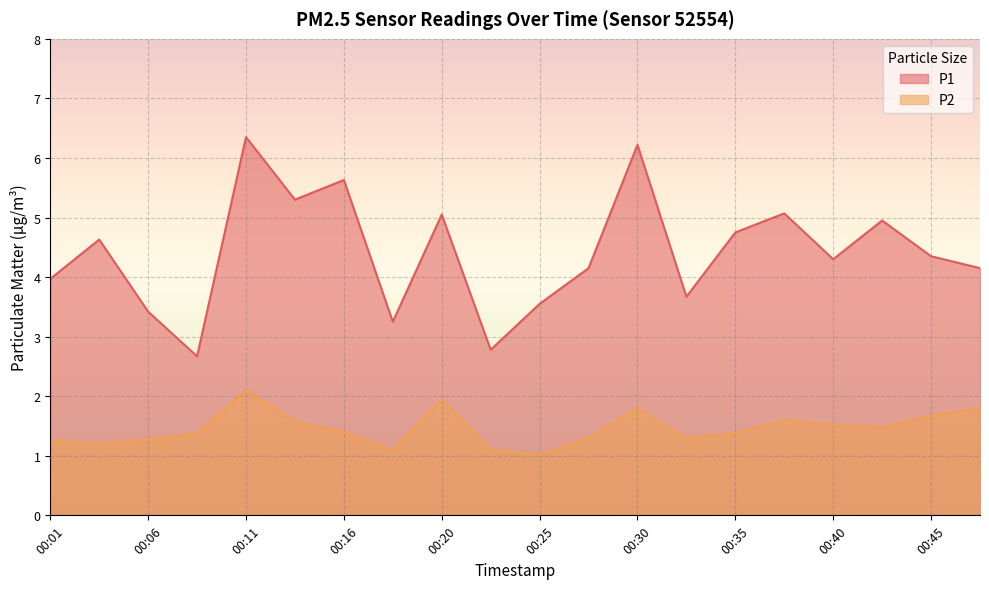

Between 00:01 and 00:25, which is larger?

00:01